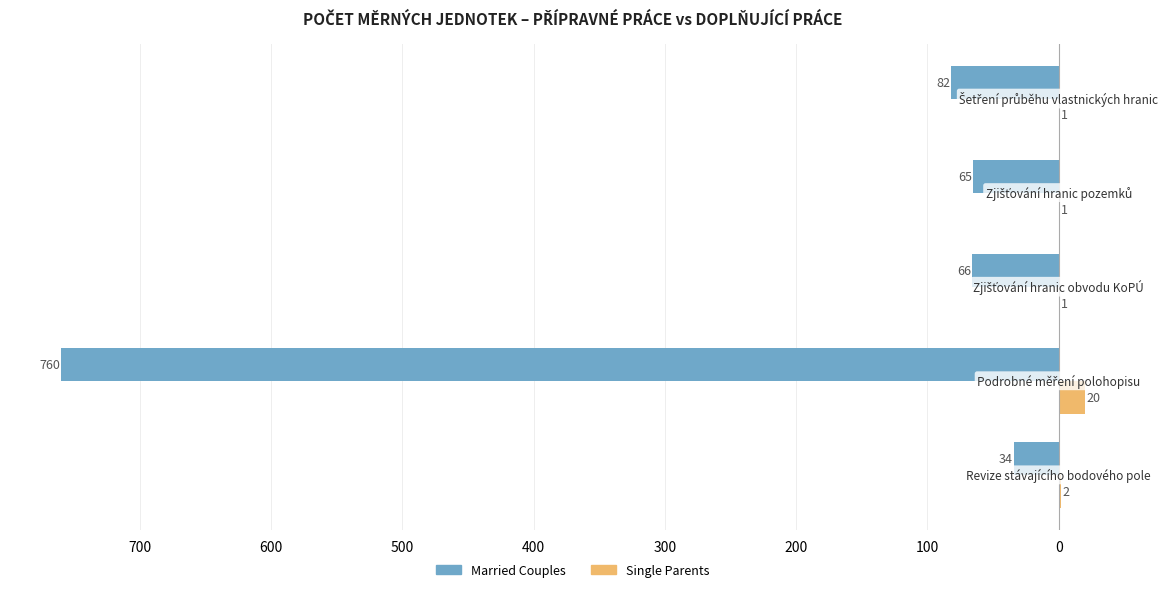

What are all the series names shown in the legend?

Married Couples, Single Parents